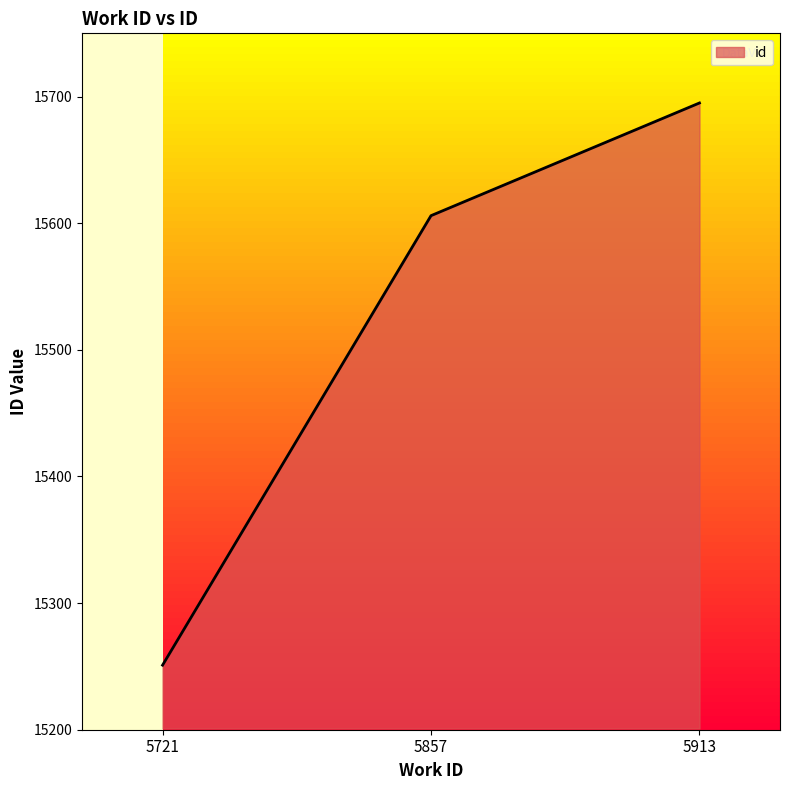

Is it true that the value at 5857 is 6183?

False